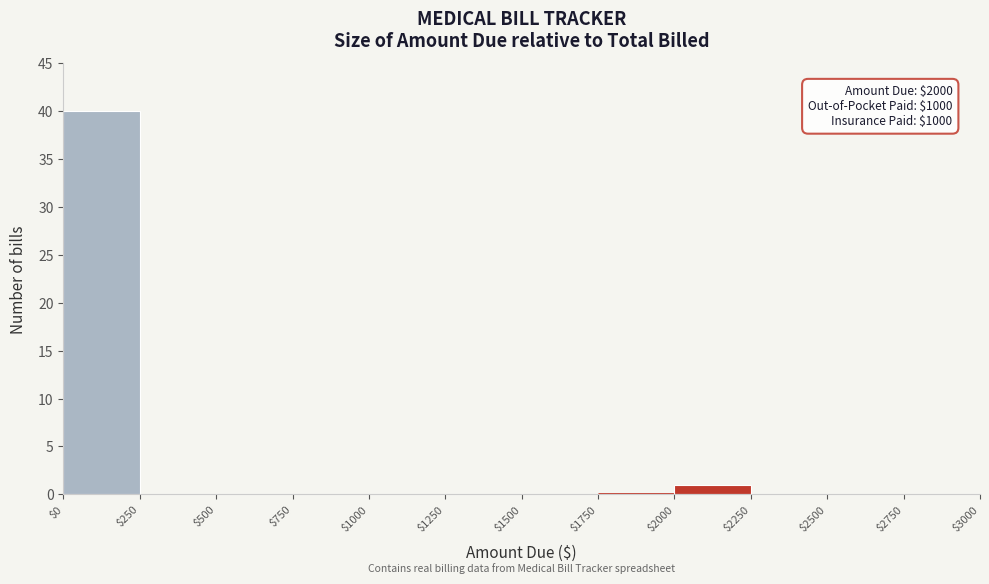

Which range on the x-axis has the tallest bar?

$0 to $250